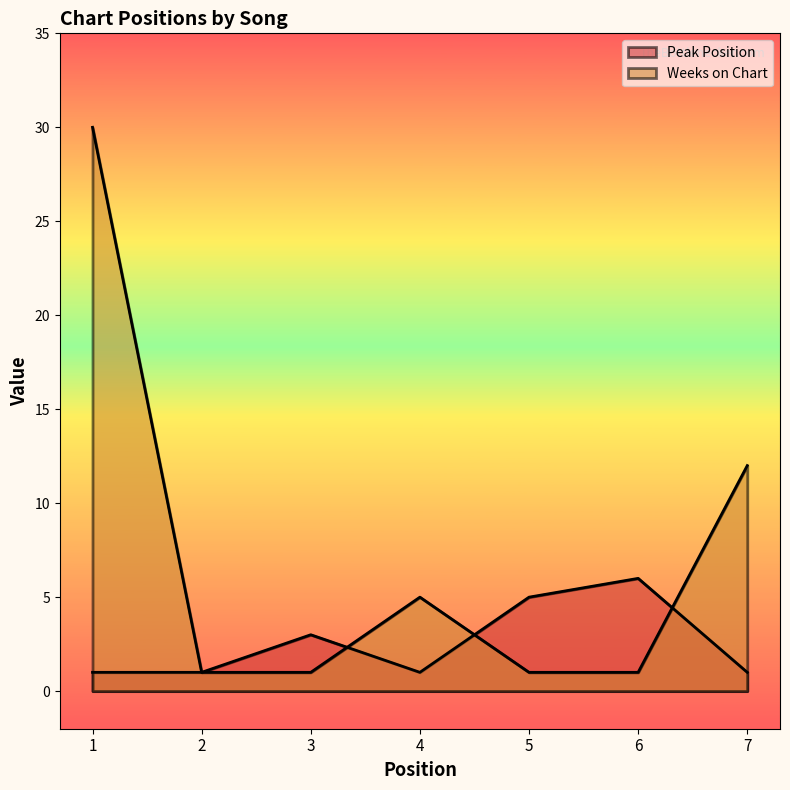

How many intersections are there between Weeks on Chart and Peak Position?

3